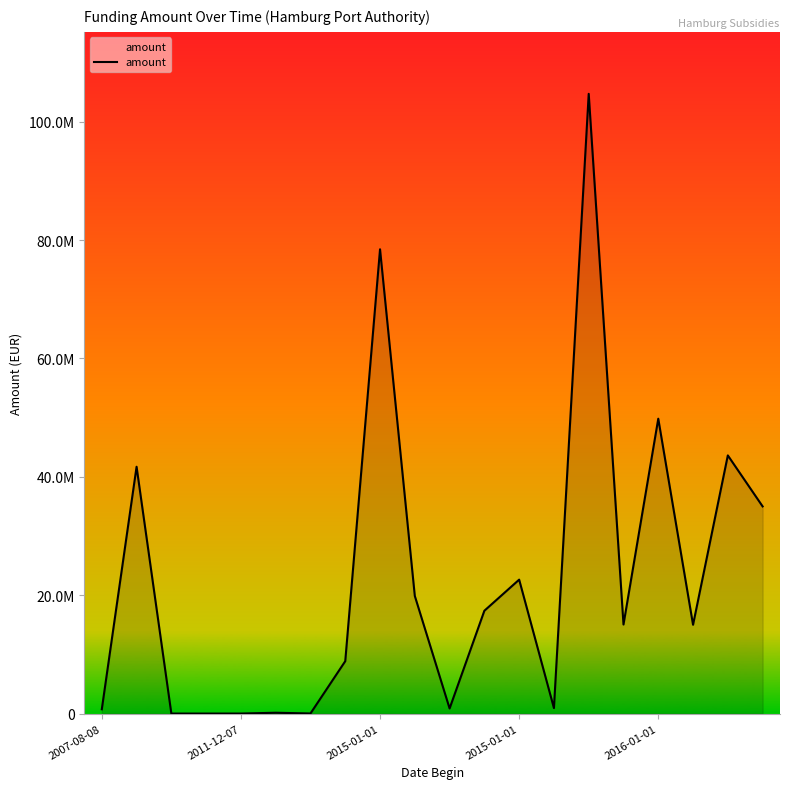

Does the chart display data point markers on the line(s)?

No